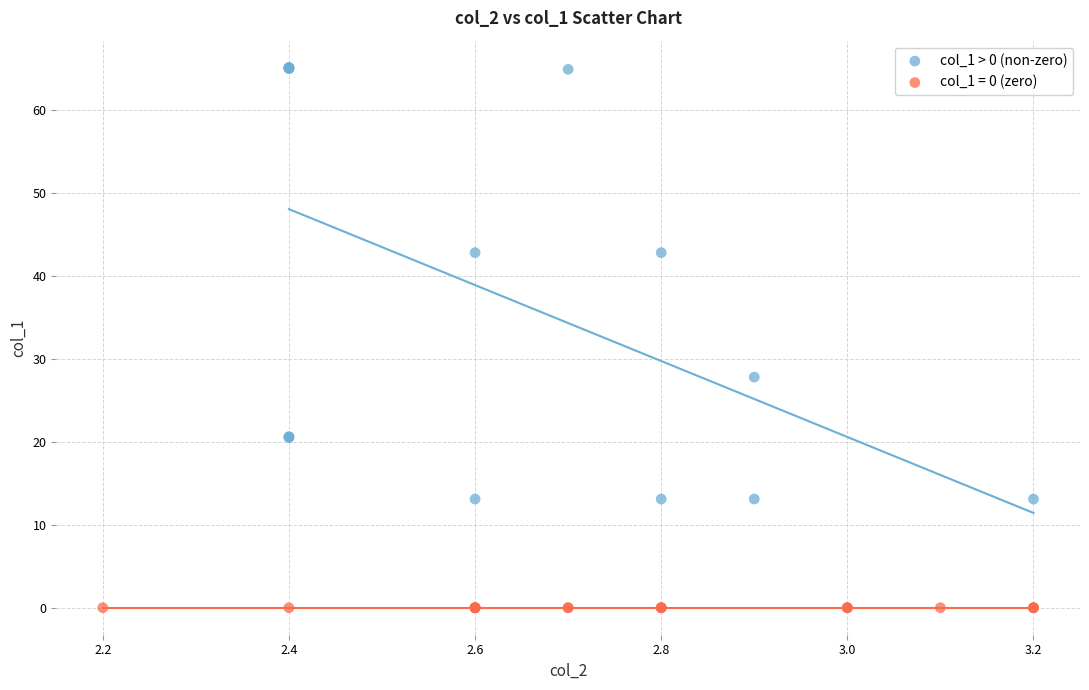

Which series reaches the minimum Y coordinate?

col_1 = 0 (zero)